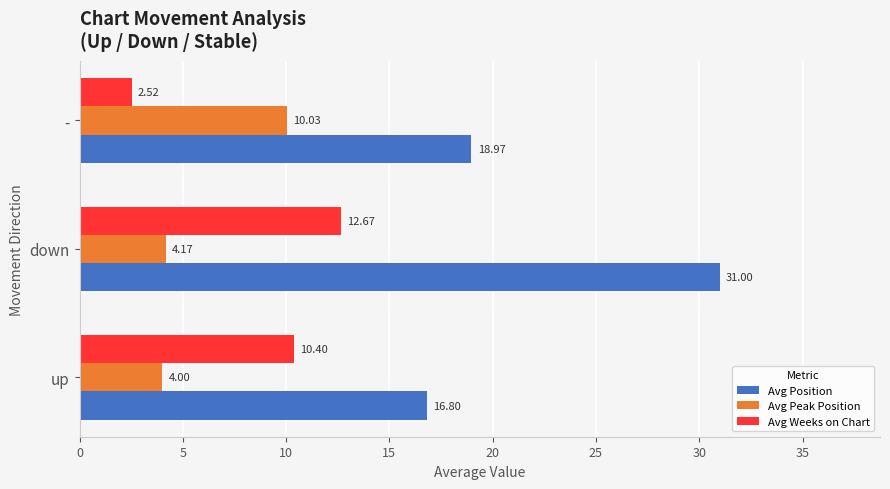

Which series has the widest spread of values?

Avg Position